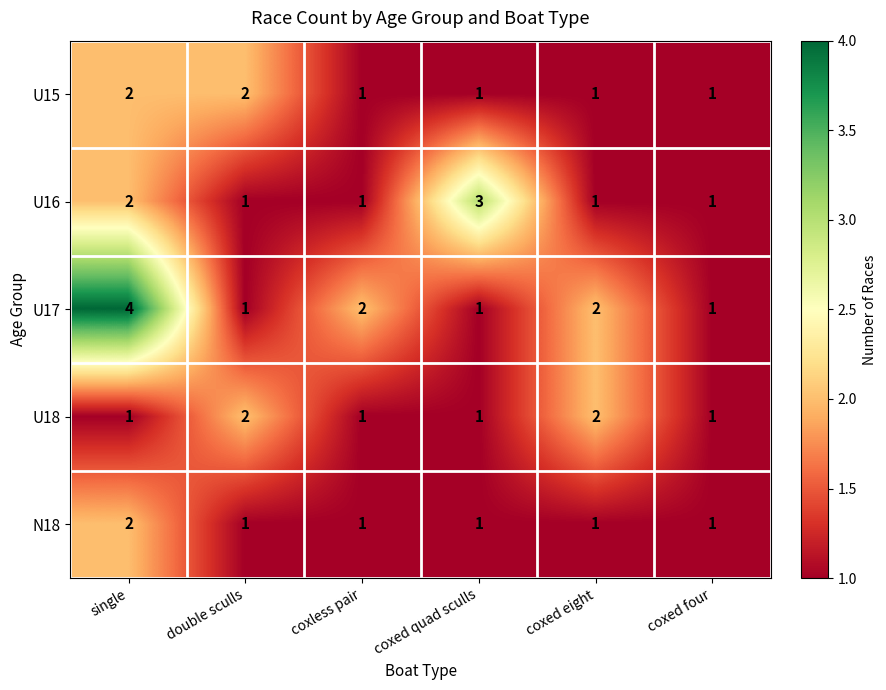

What is the total value across all series at coxed eight?

7